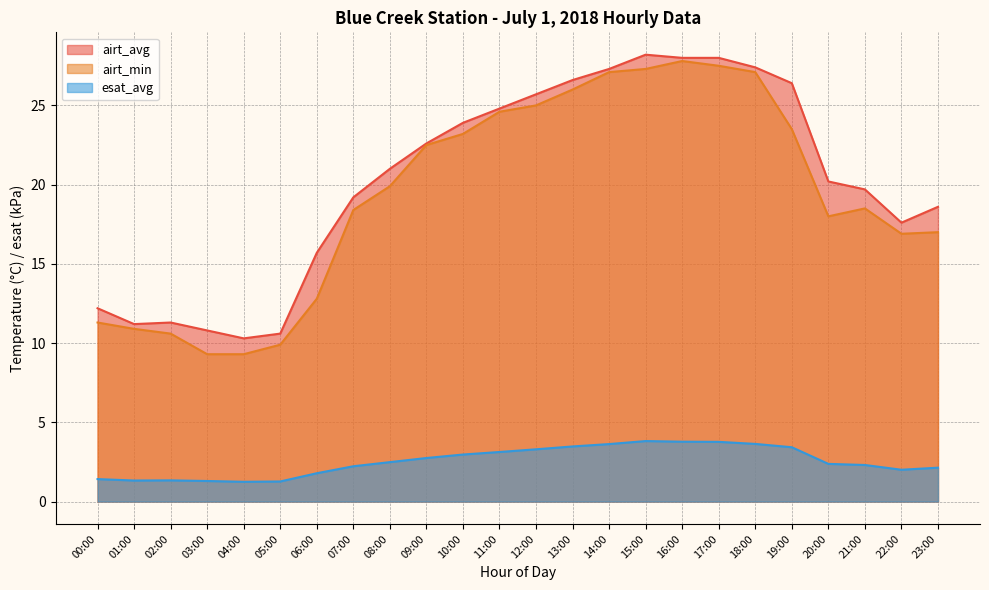

Rank the series at 08:00 from lowest to highest value.

esat_avg, airt_min, airt_avg